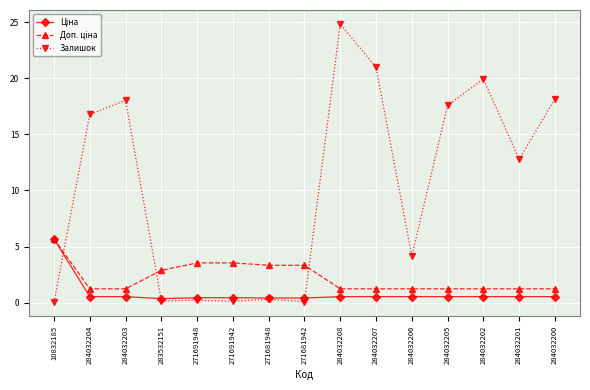

At which category does the chart reach its peak across all series?

284032208